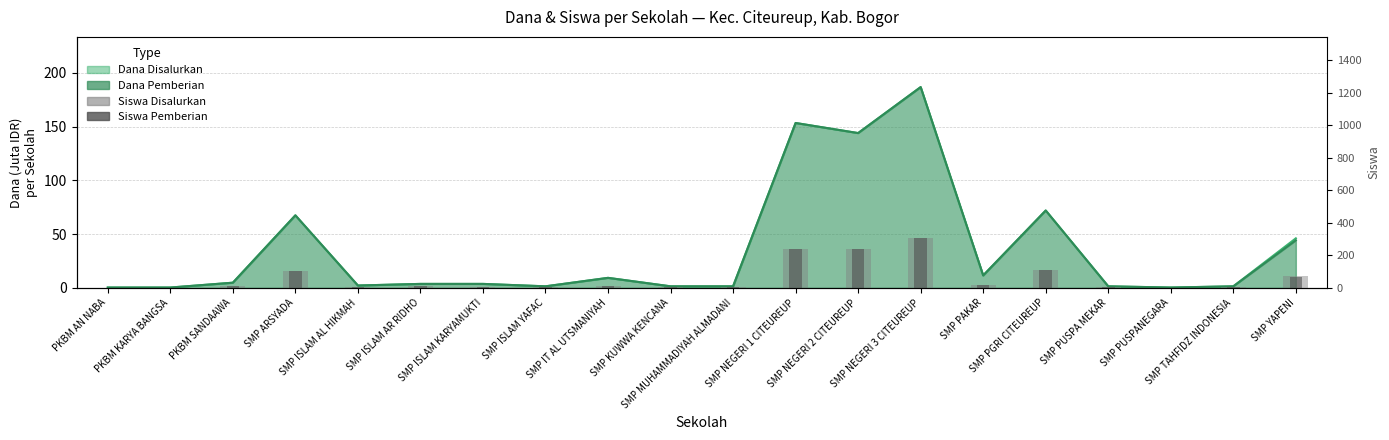

Does the chart contain stacked bars?

No